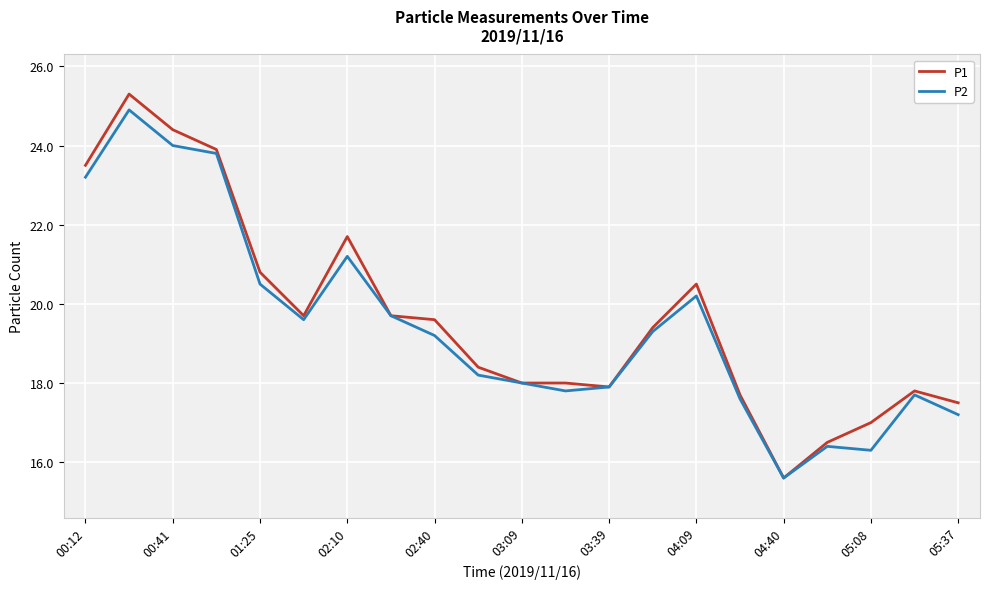

At how many categories does at least one series exceed 20?

7